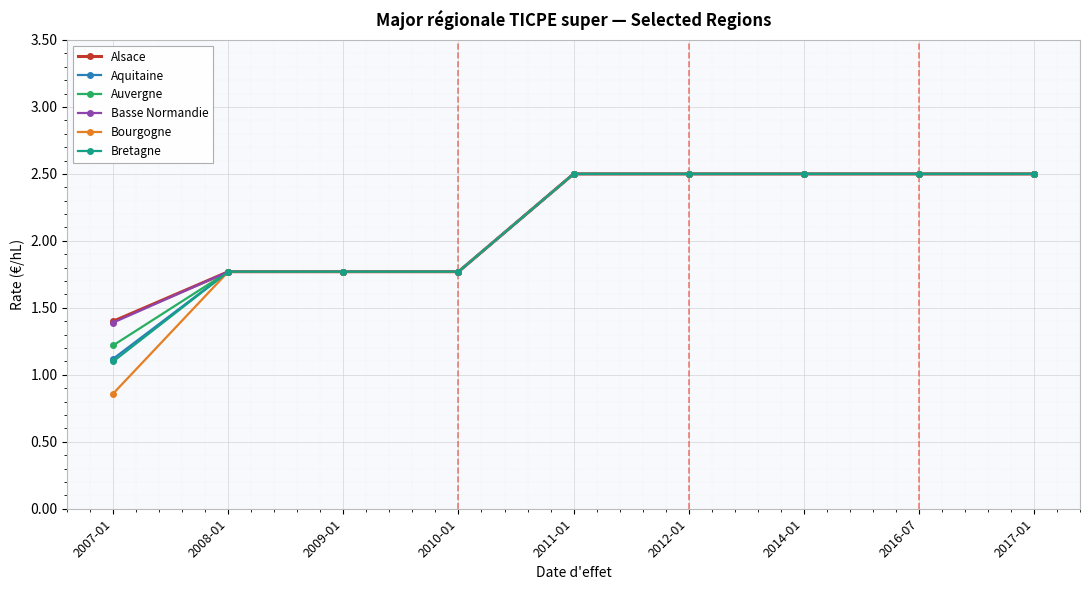

Is it true that Bretagne equals 1.8 at 2009-01?

True